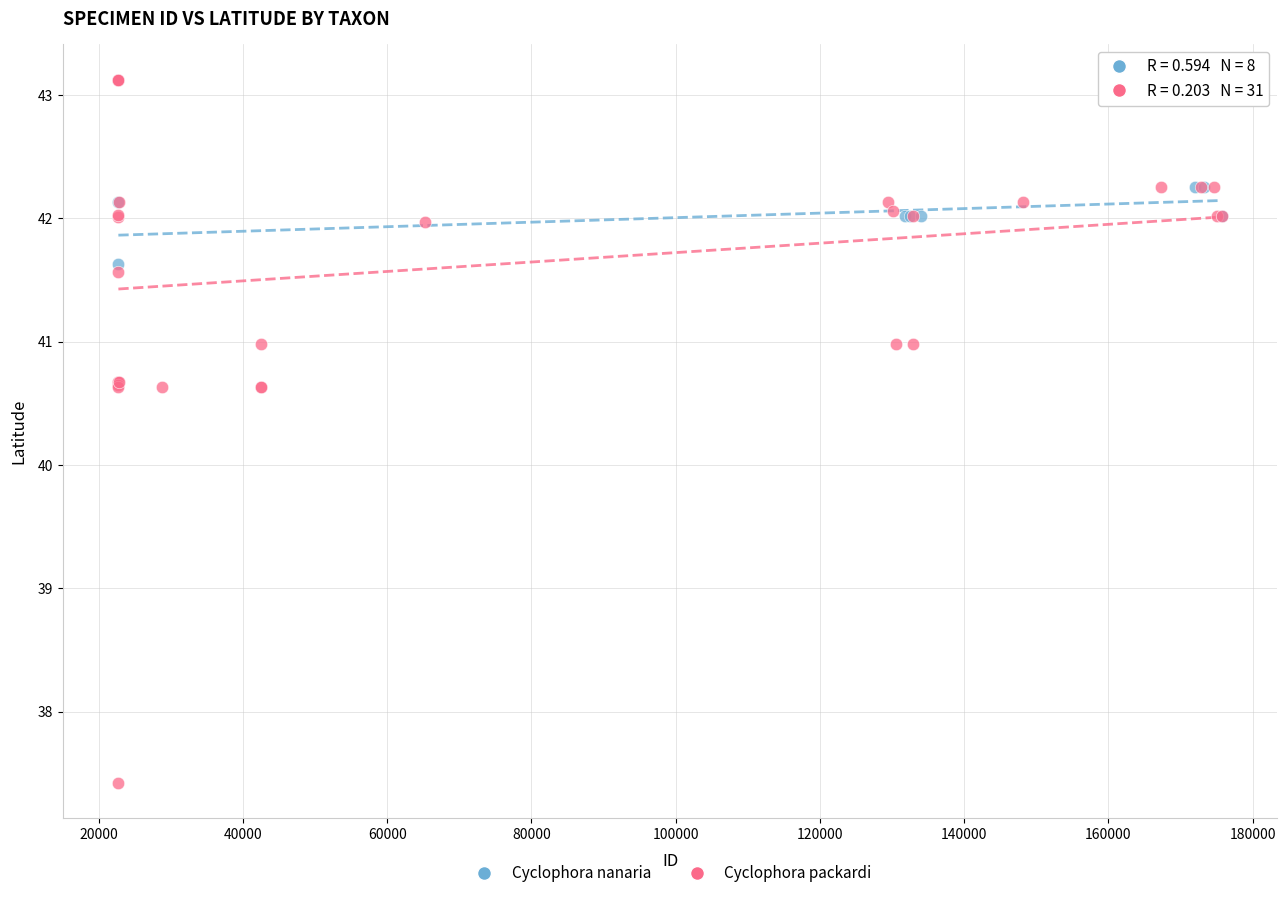

Which series contains the lowest Y value?

Cyclophora packardi